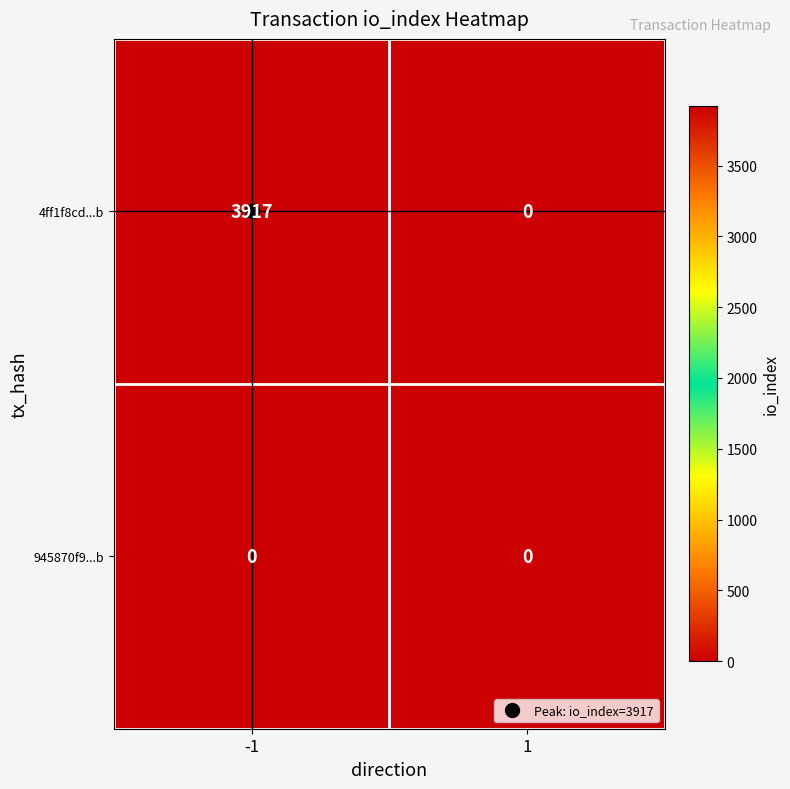

What is the greatest value displayed?

3917